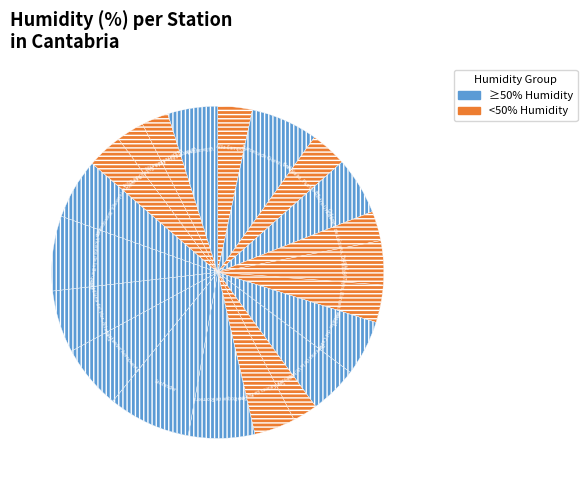

How many slices are in this pie chart?

21